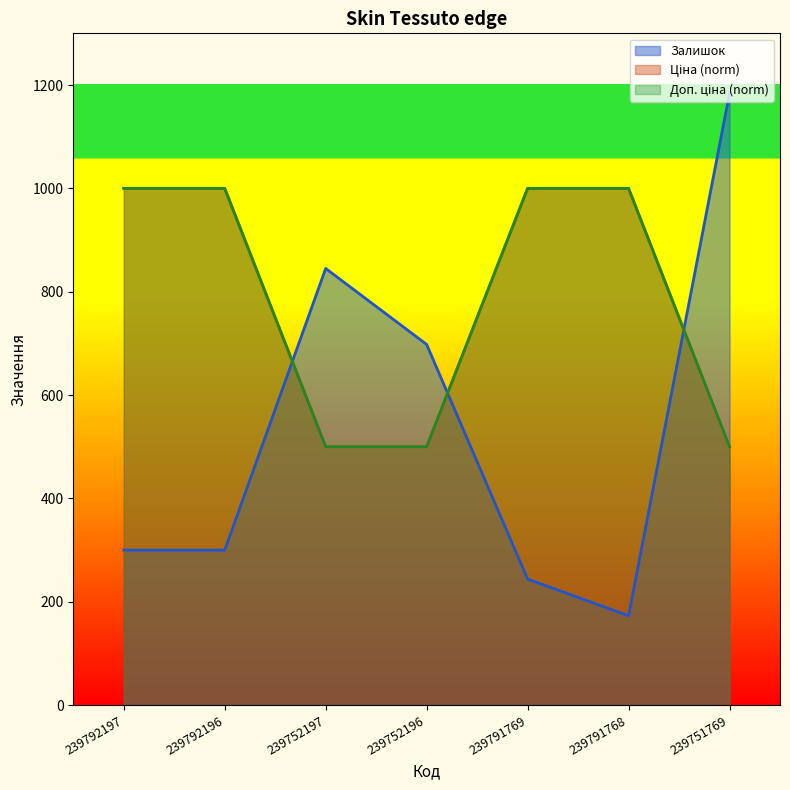

Reading left to right, transcribe all the data shown in this chart.

Залишок: 239792197=300.0	239792196=300.0	239752197=845.0	239752196=698.0	239791769=244.0	239791768=173.0	239751769=1184.0
Ціна: 239792197=1000.0	239792196=1000.0	239752197=500.0	239752196=500.0	239791769=1000.0	239791768=1000.0	239751769=500.0
Доп. ціна: 239792197=1000.0	239792196=1000.0	239752197=500.0	239752196=500.0	239791769=1000.0	239791768=1000.0	239751769=500.0